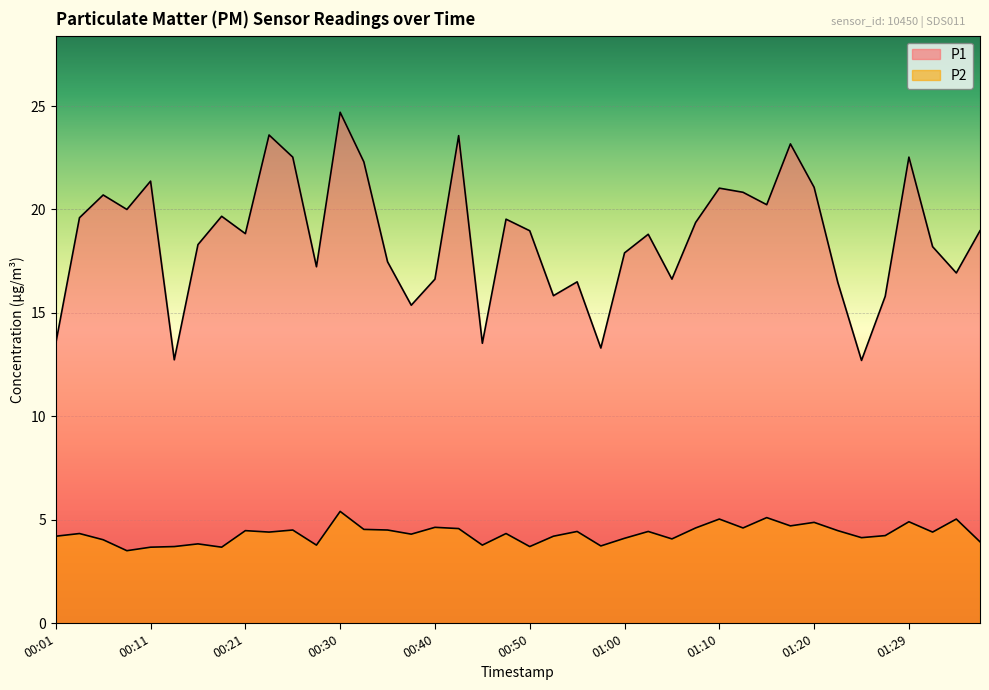

How many lines are shown in the chart?

2